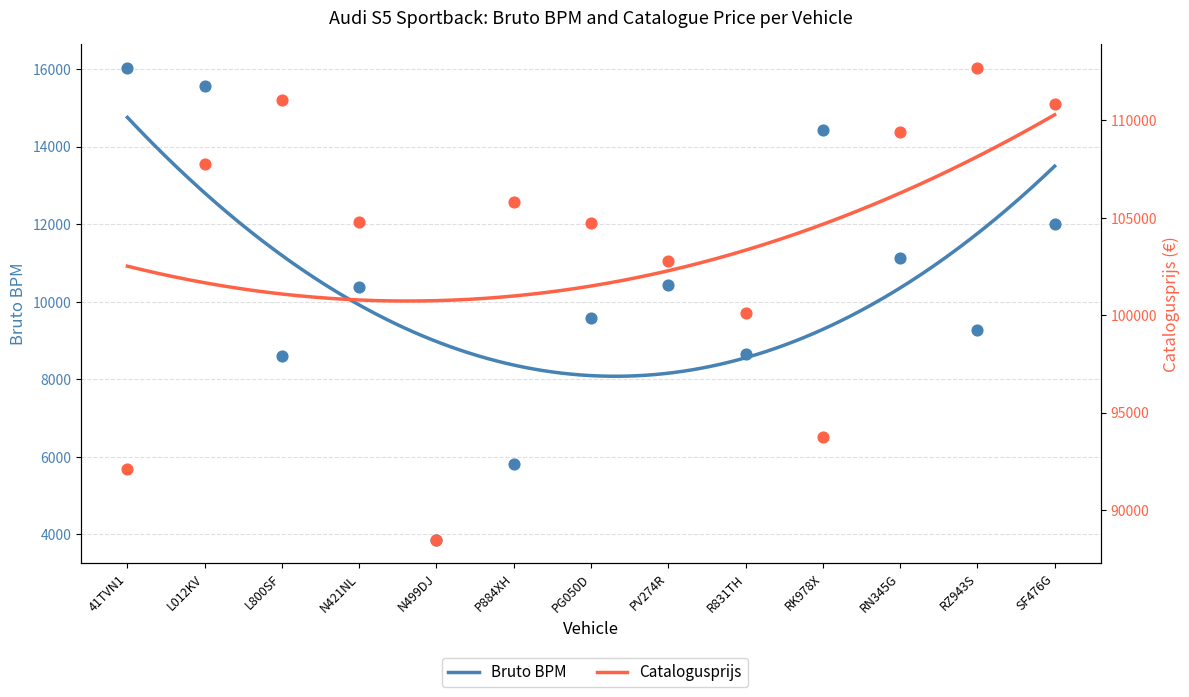

What are all the series names shown in the legend?

bruto_bpm, catalogusprijs